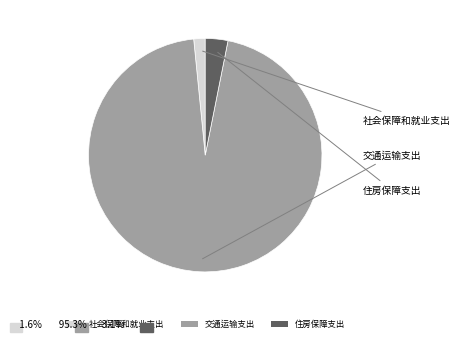

Do 交通运输支出 and 住房保障支出 together represent more than half of the pie?

Yes